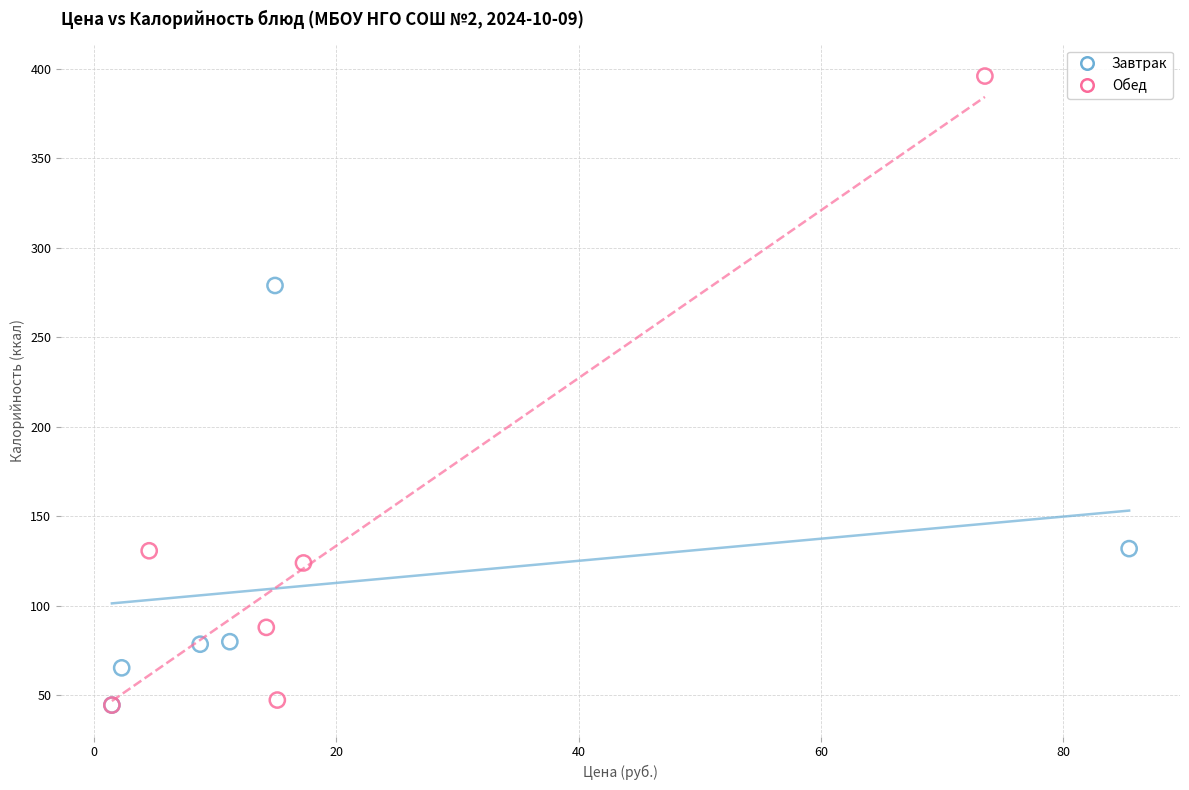

Which series has the largest Y range (max minus min)?

Обед